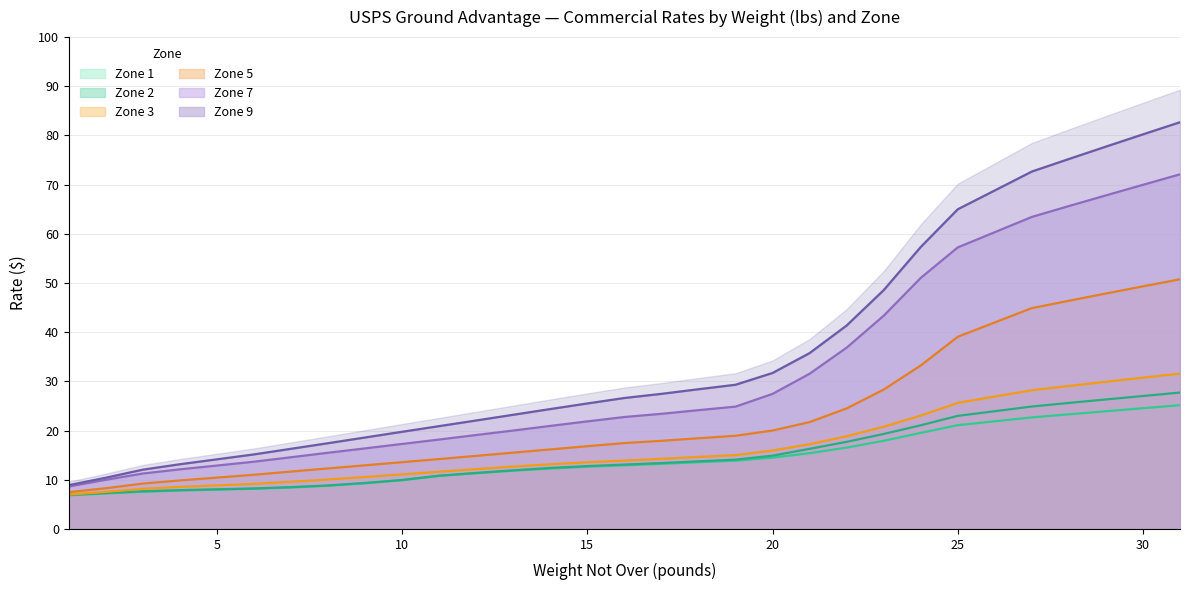

What is the approximate value of Zone 7 at 25?

57.2